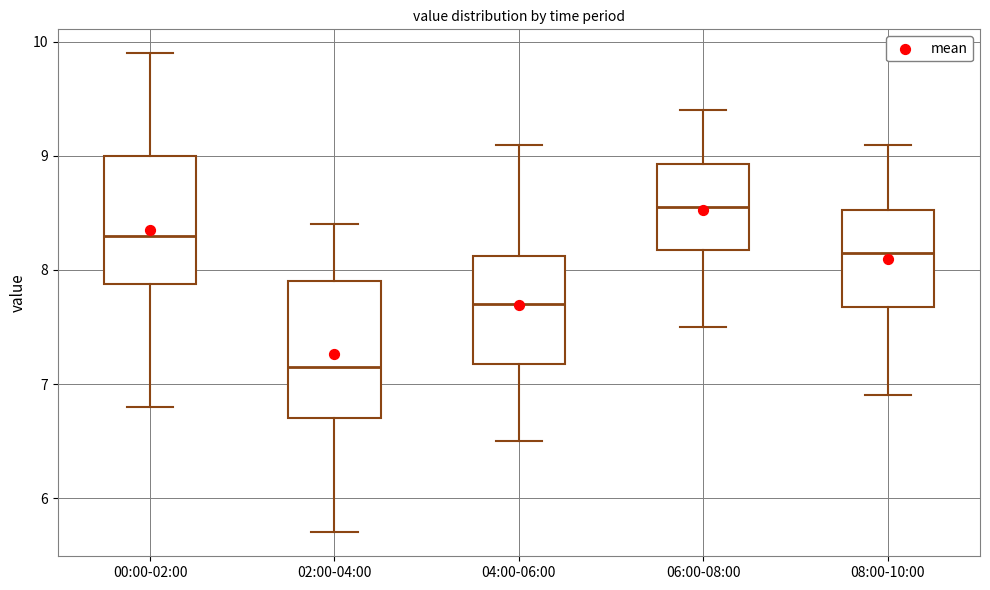

Where does the median line of the box for 00:00-02:00 sit on the y-axis? The values are not printed on the chart, so give them approximately, as read against the axis.

8.3